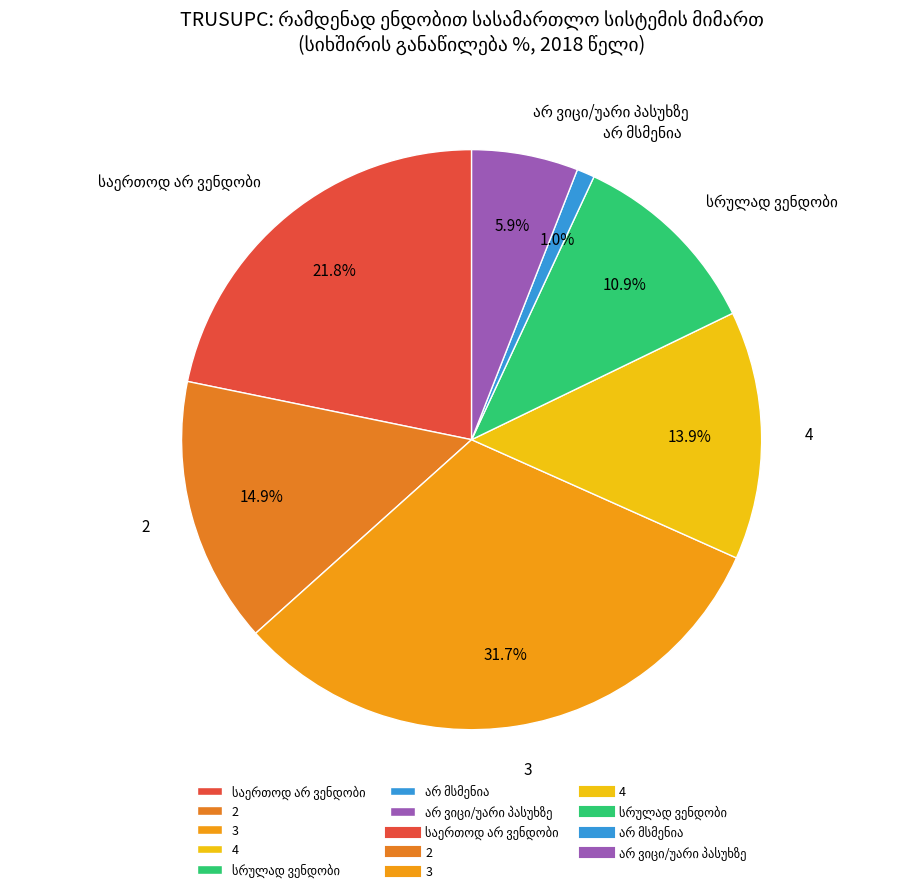

Is the sum of 3 and 4 greater than half?

No